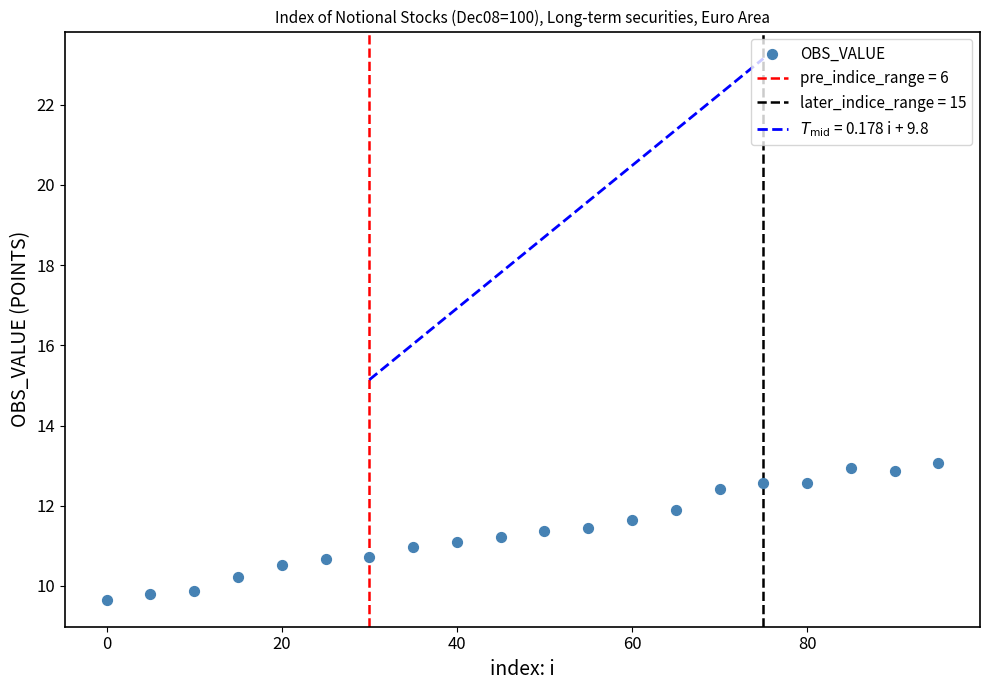

What is the range of Y values (max minus min)?

3.4